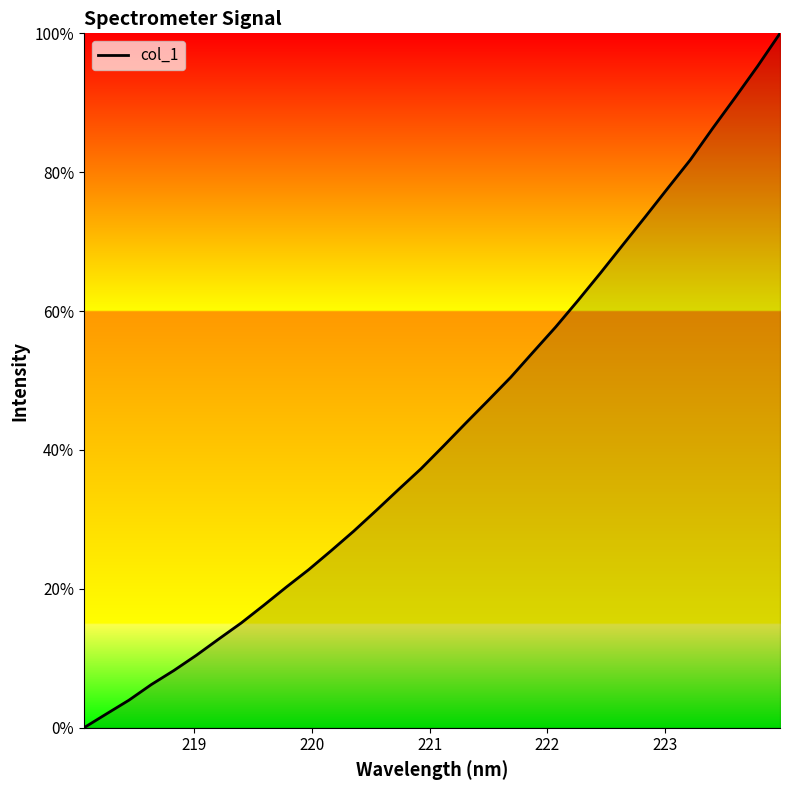

What is the greatest value displayed?

100.0